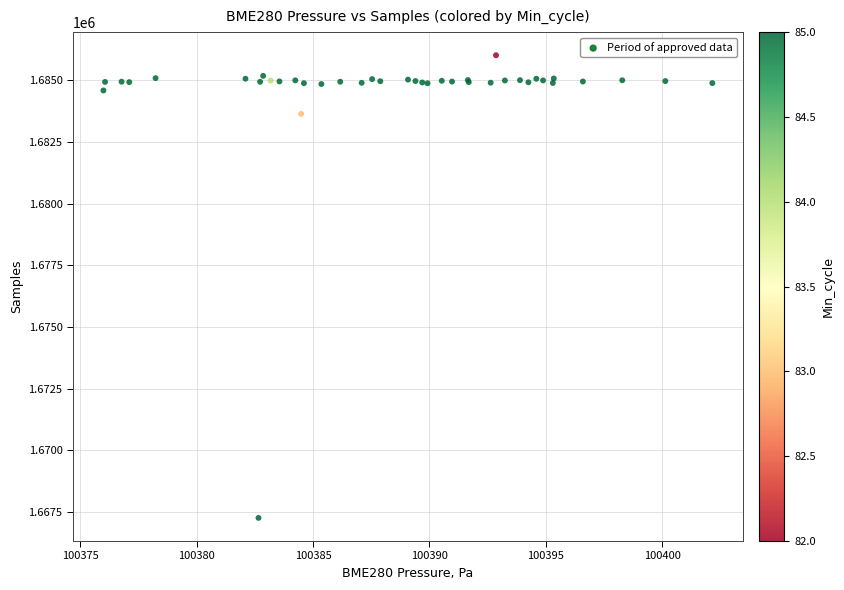

What Y value in the scatter plot is closest to 1676635?

1683641